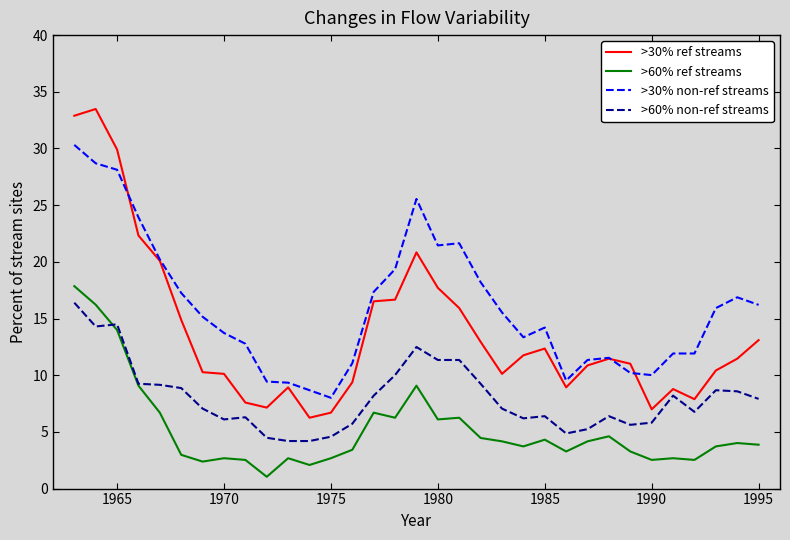

Which series has the largest total across all categories?

>30% non-ref streams